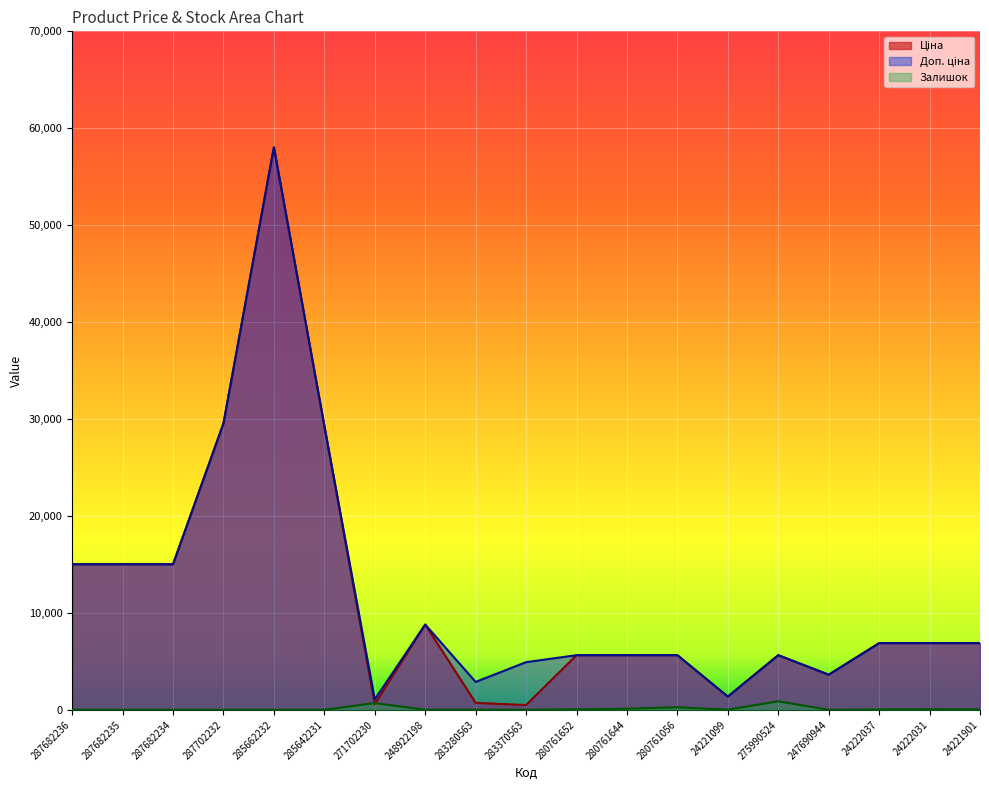

True or false: Ціна and Доп. ціна intersect in this chart.

False